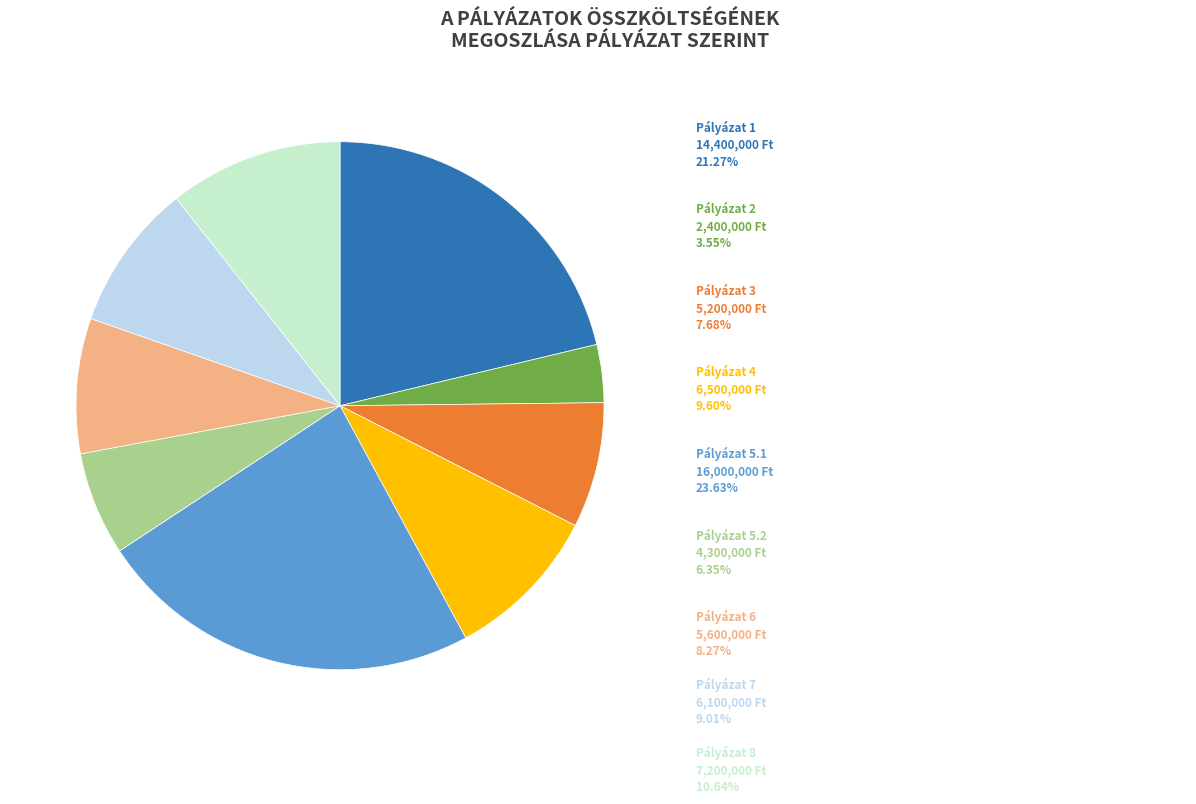

Is there any slice that represents more than half of the pie?

No